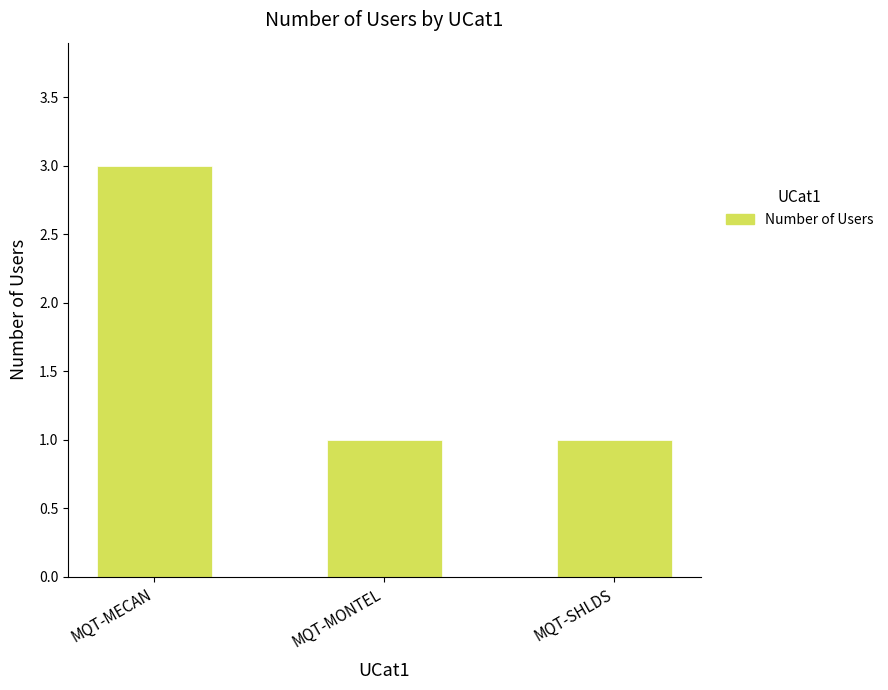

Count the values in the range 1 to 3.

3